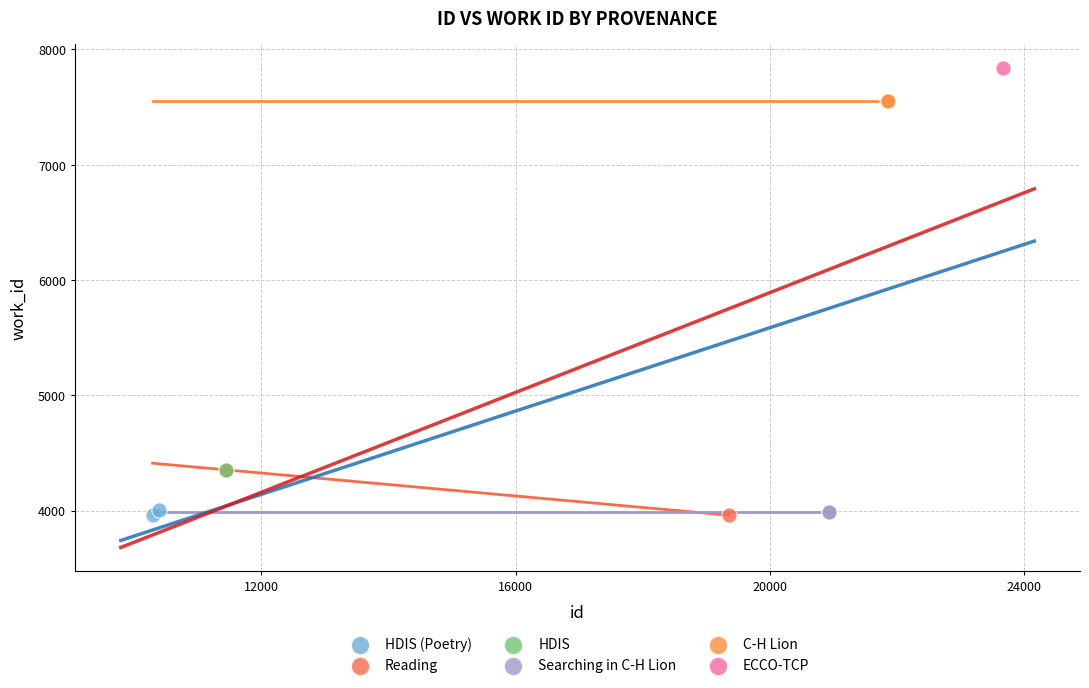

What are all the series names shown in the legend?

HDIS (Poetry), Reading, HDIS, Searching in C-H Lion, C-H Lion, ECCO-TCP